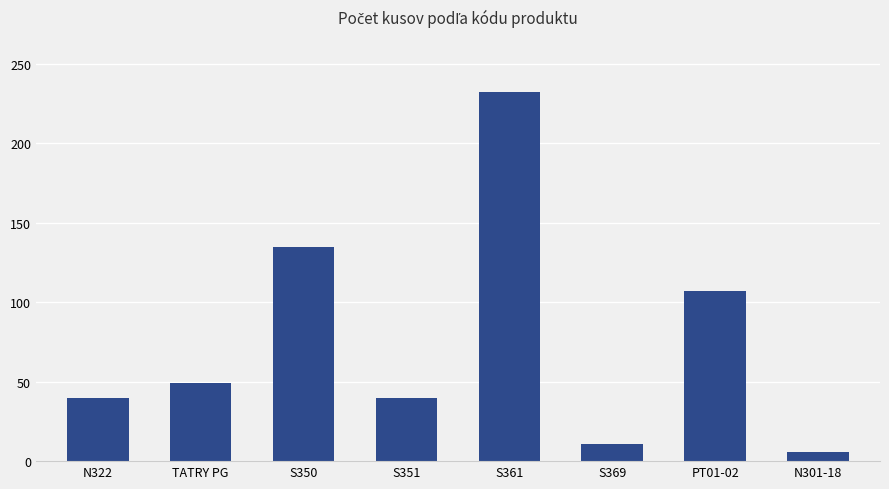

What is the maximum value shown in the chart?

232